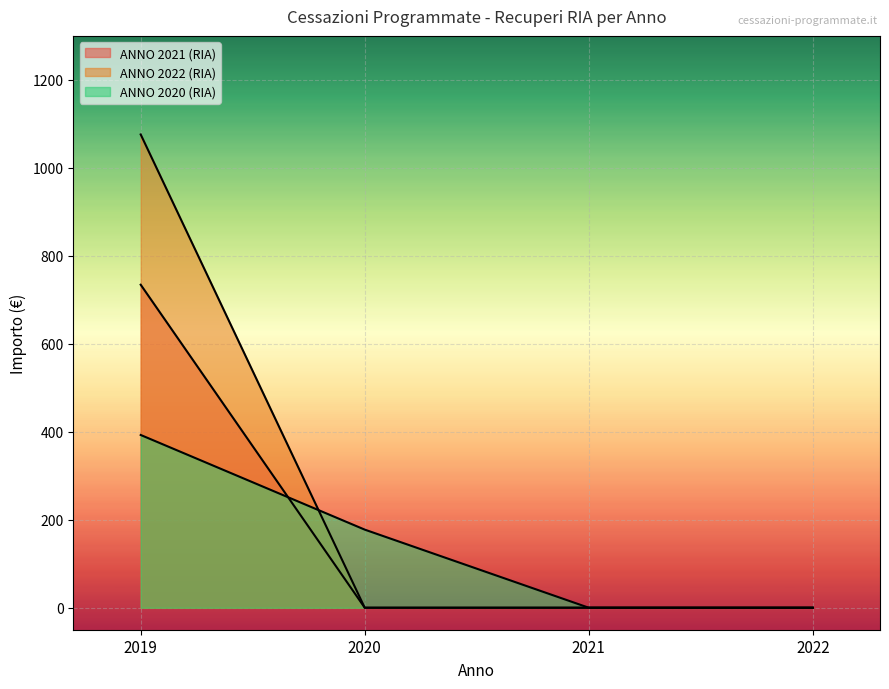

At which label is ANNO 2022 (RIA) closest to 537?

2020